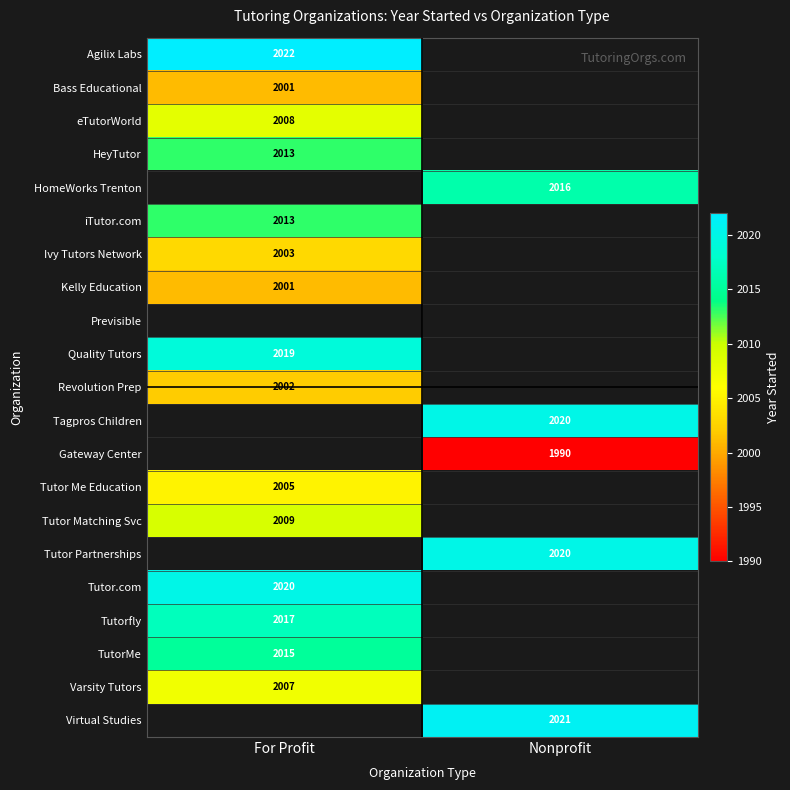

Which label corresponds to the largest value in the chart?

For Profit